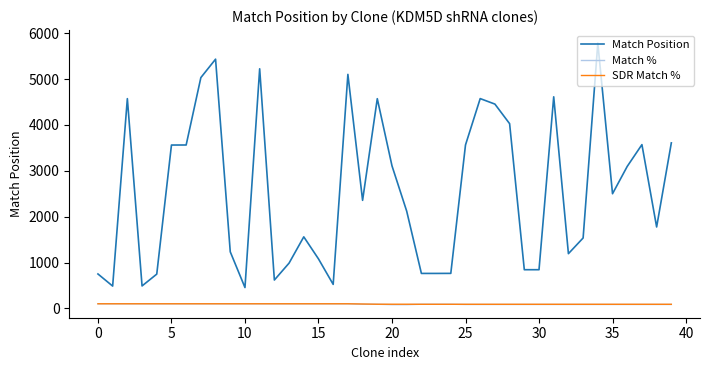

What is the difference between the second highest and minimum values in the Match % series?

19